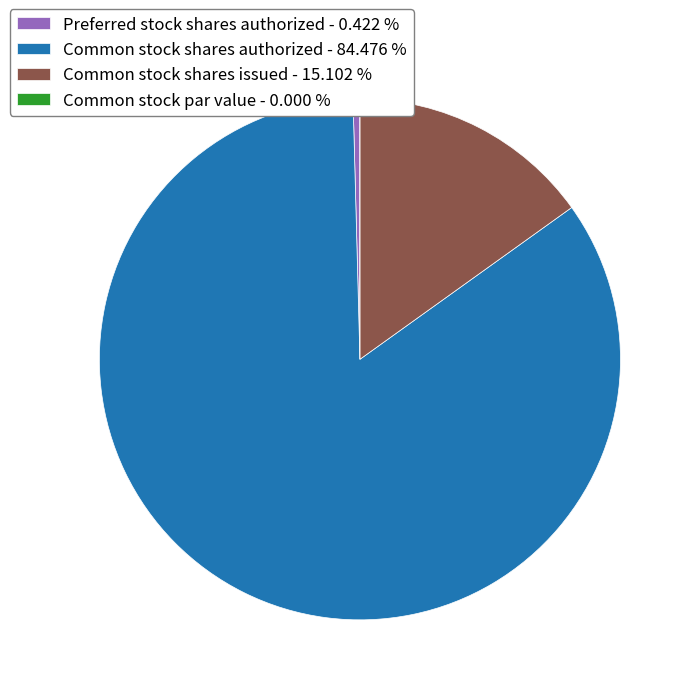

Between Common stock shares authorized - 84.476 % and Common stock shares issued - 15.102 %, which is larger?

Common stock shares authorized - 84.476 %